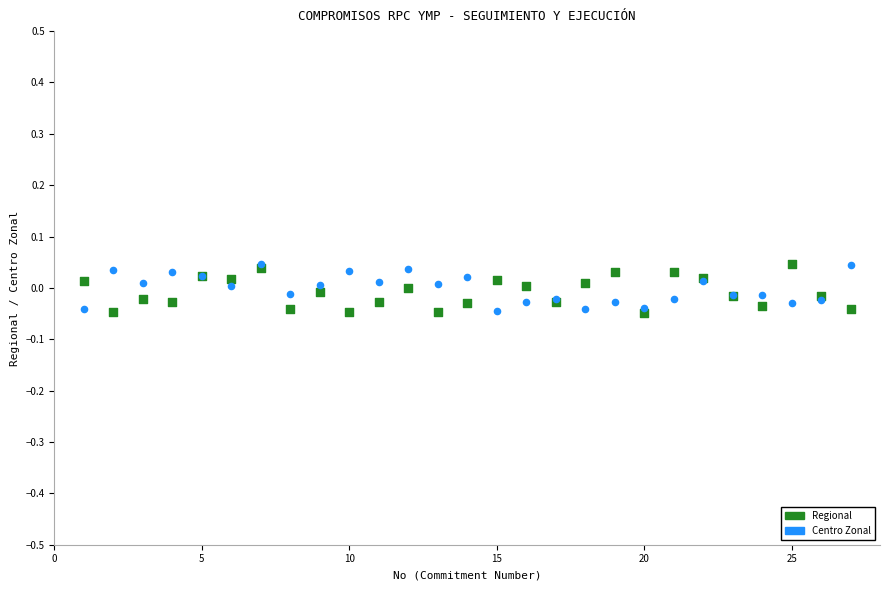

What are all the series names shown in the legend?

Regional, Centro Zonal